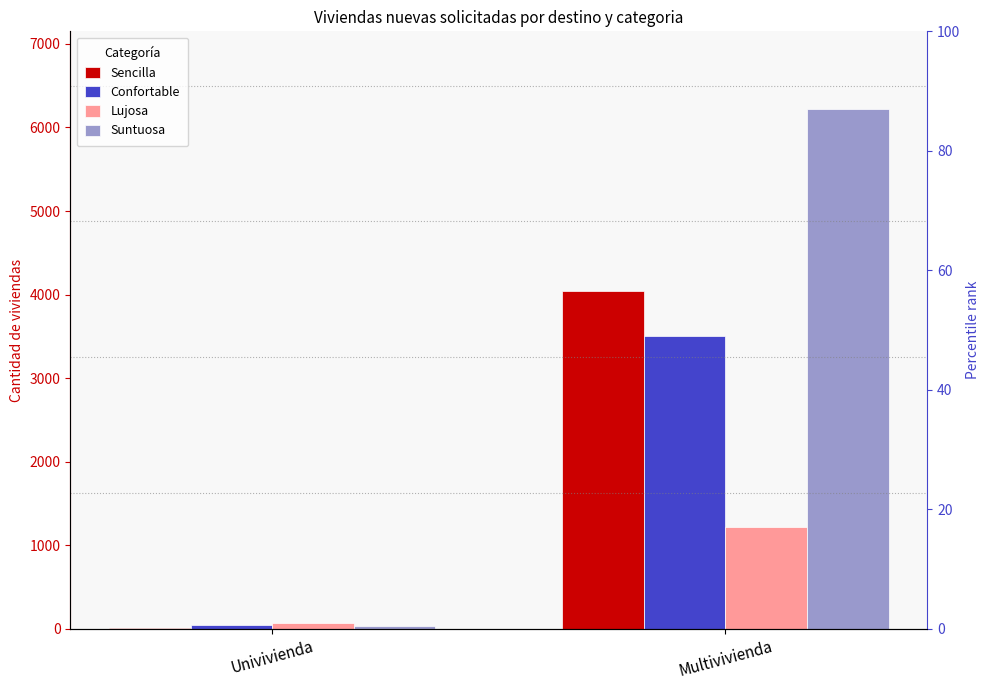

Which series has the largest range (max minus min)?

Suntuosa